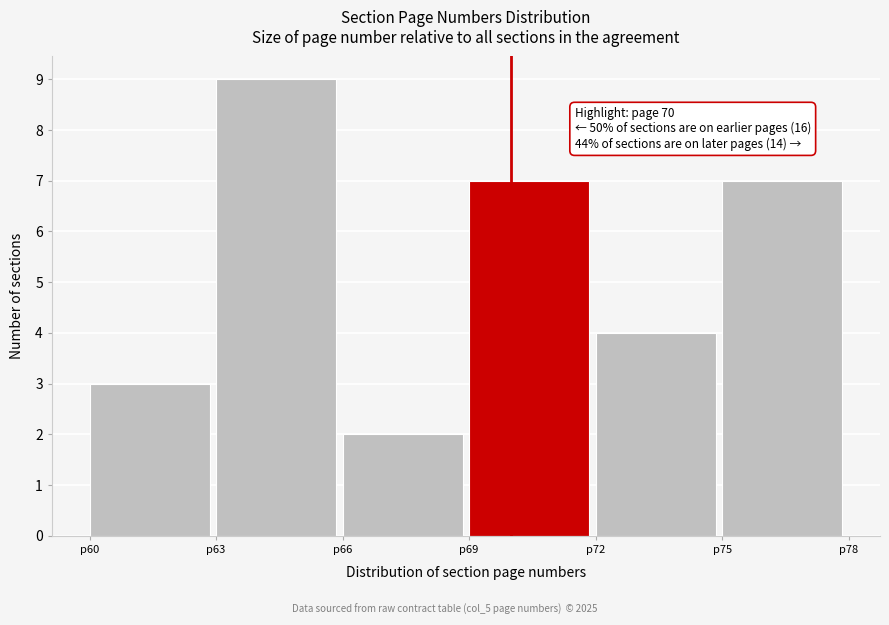

Over which range of the x-axis is the bar tallest?

63 to 66